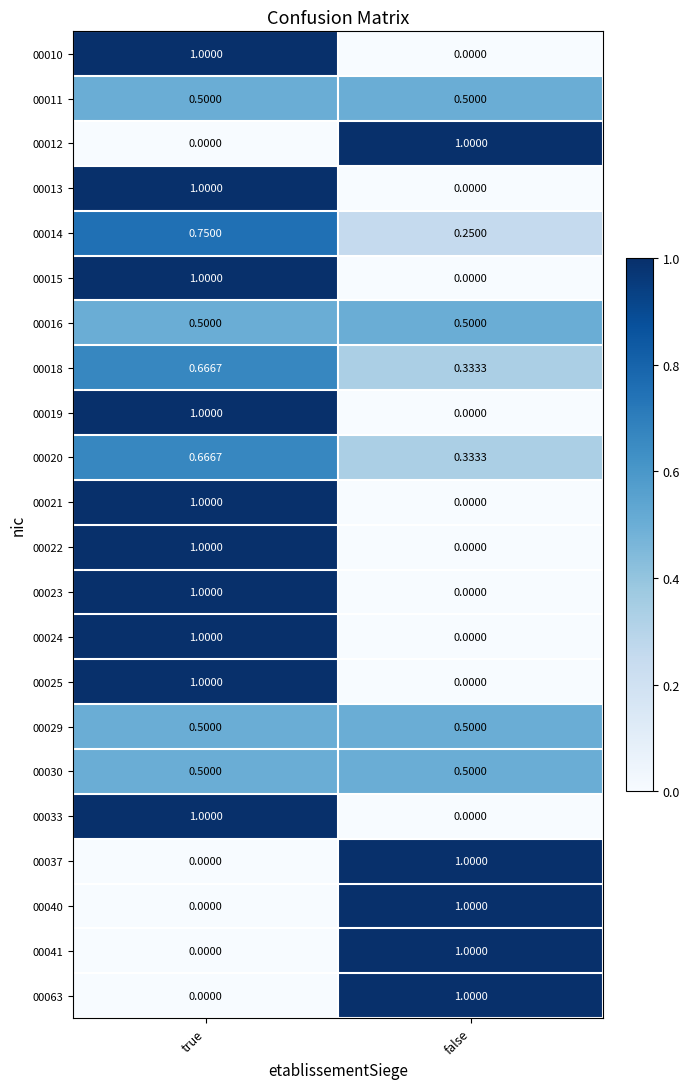

At which label does 00014 reach its minimum?

false